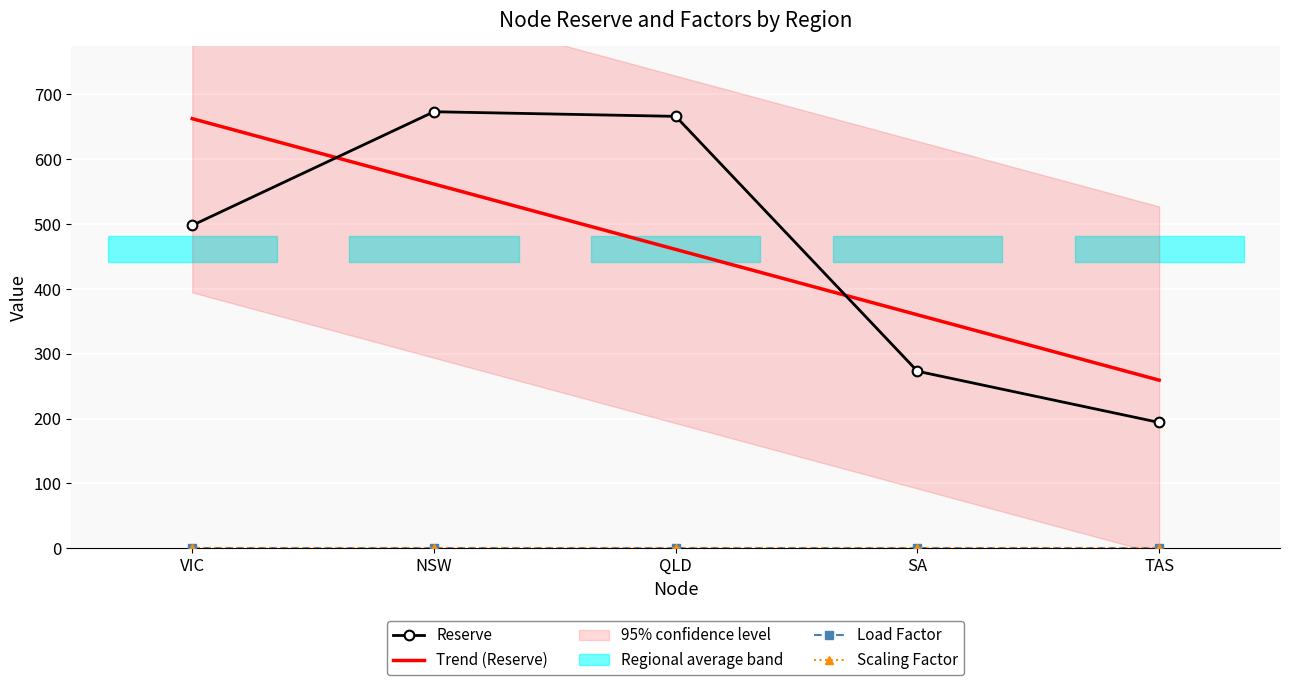

Which has a higher value, SA or QLD?

QLD